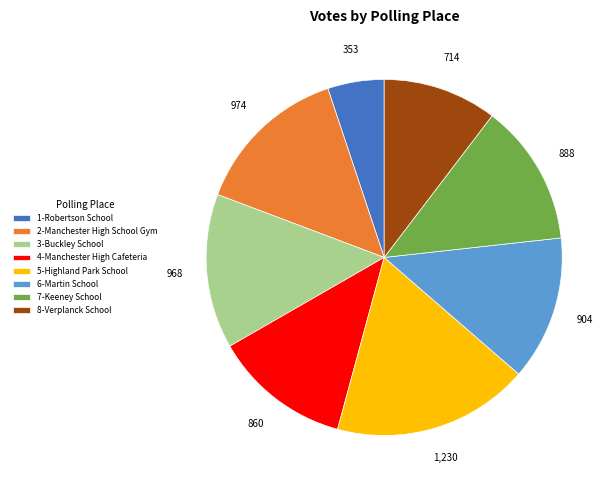

Does 5-Highland Park School account for over 50% of the chart?

No